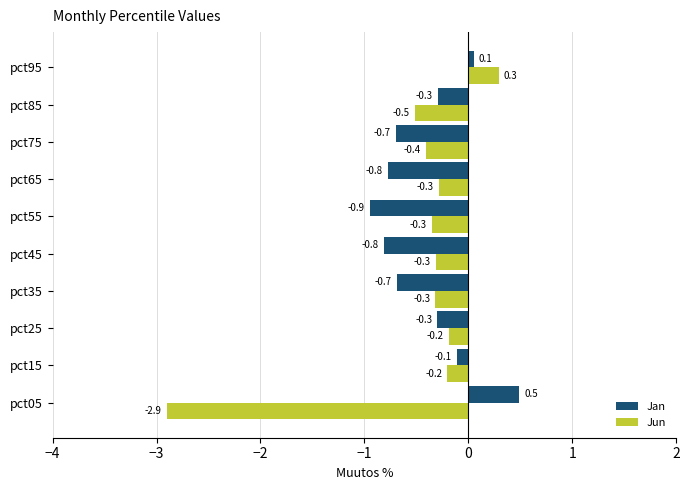

The value of Jan at pct75 is -0.2. True or false?

False